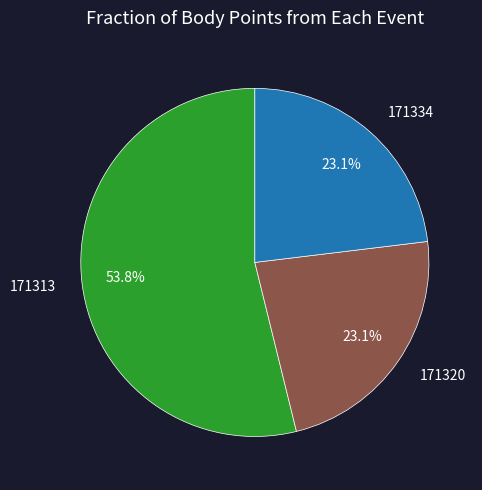

Is there any slice that represents more than half of the pie?

Yes